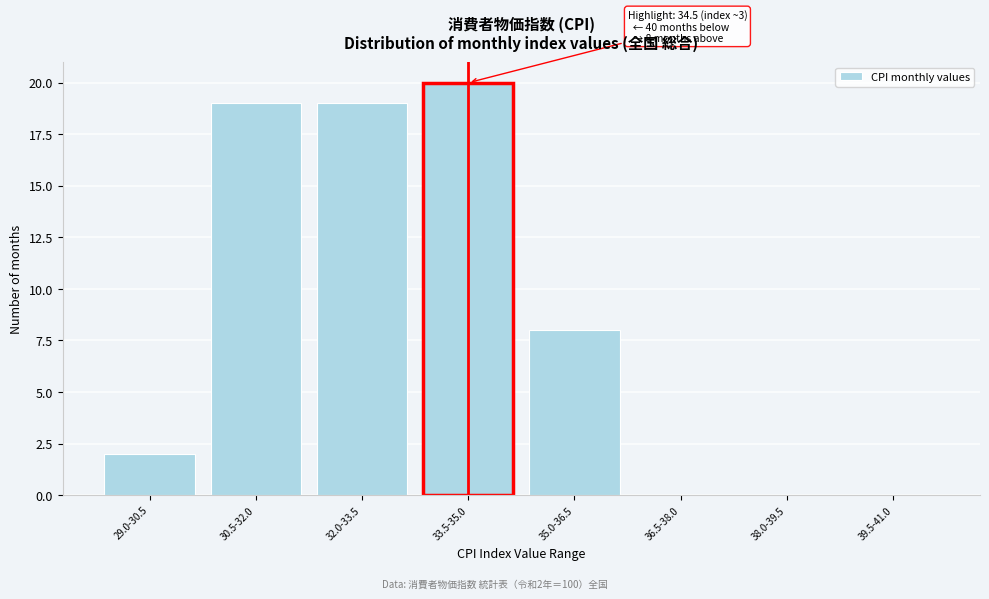

Reading left to right, transcribe all the data shown in this chart.

29.0-30.5=2	30.5-32.0=19	32.0-33.5=19	33.5-35.0=20	35.0-36.5=8	36.5-38.0=0	38.0-39.5=0	39.5-41.0=0